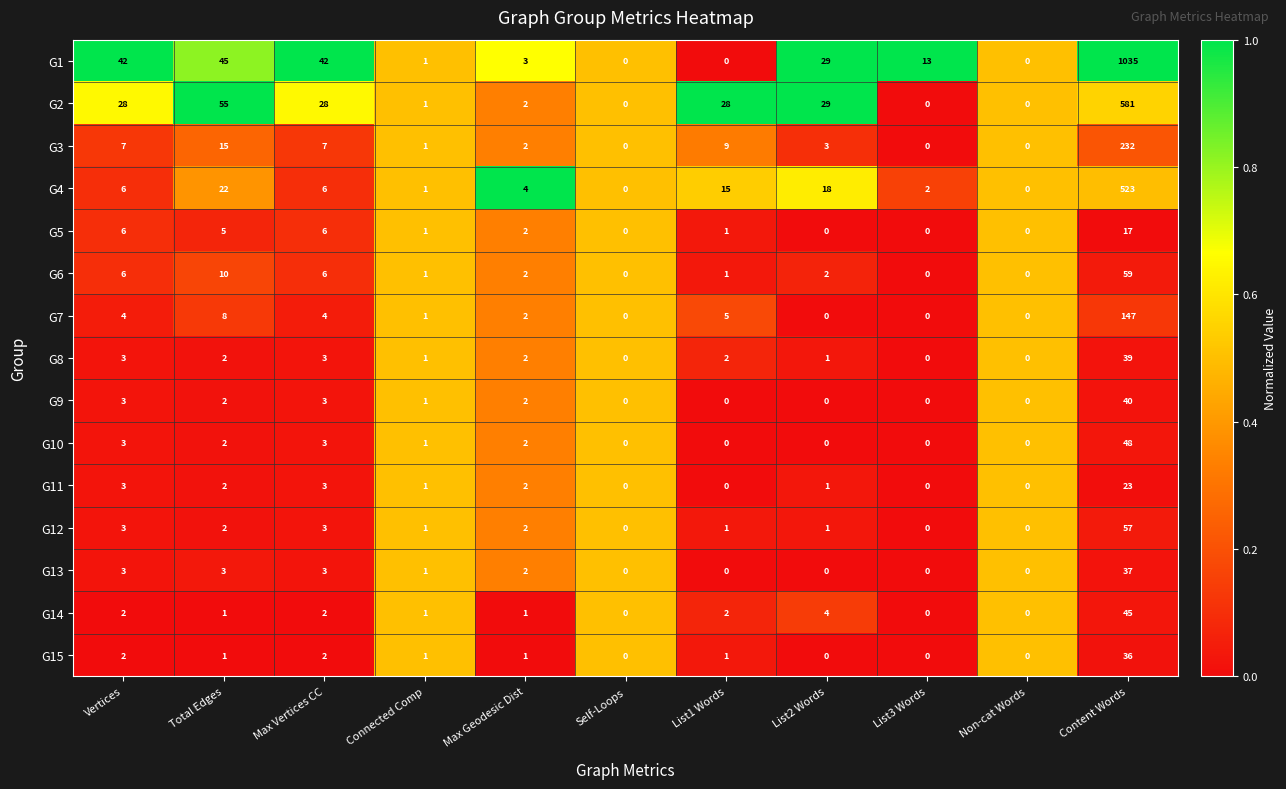

Which series has the largest total across all categories?

G1